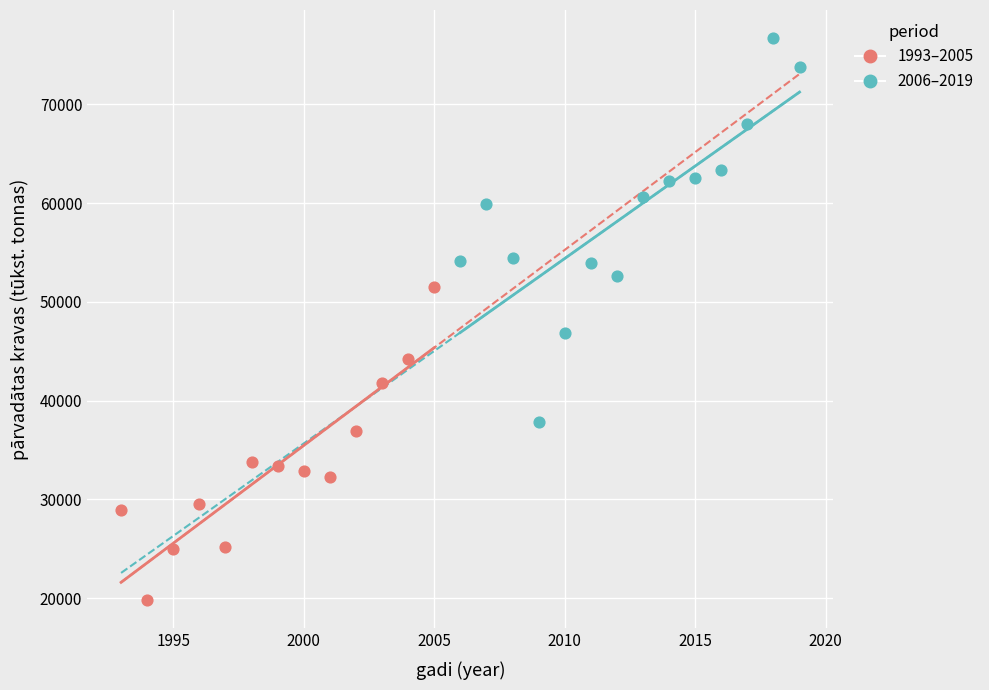

Which series reaches the minimum Y coordinate?

1993–2005